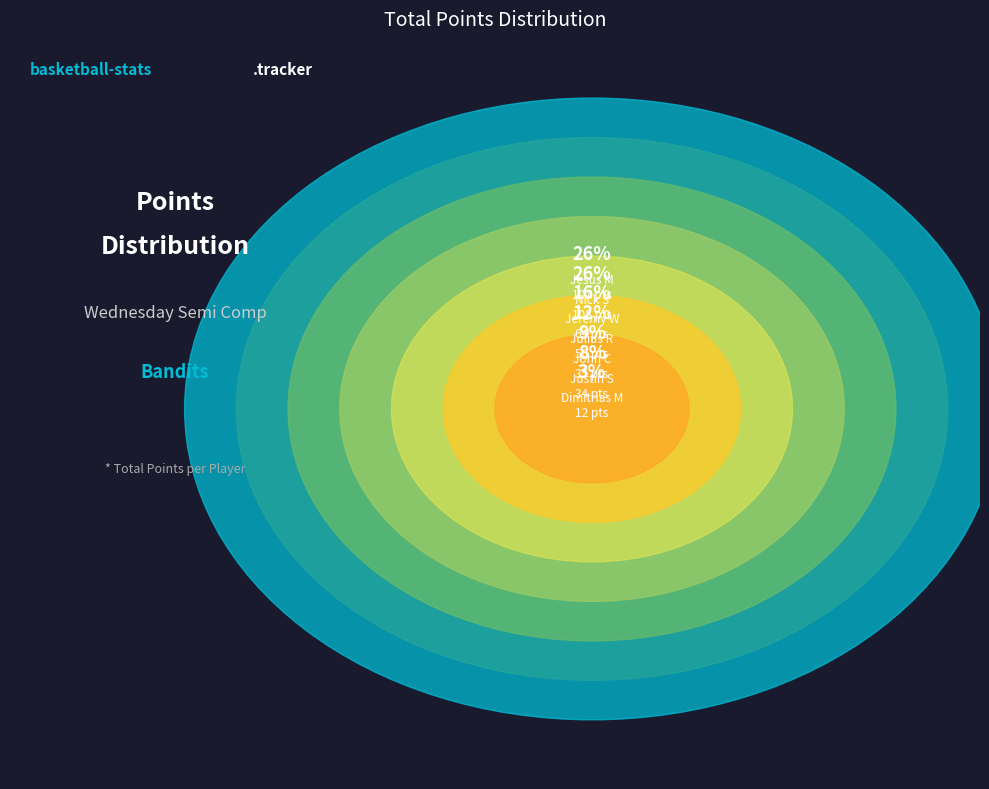

What percentage is NOT represented by Jeremy W?

84.3%